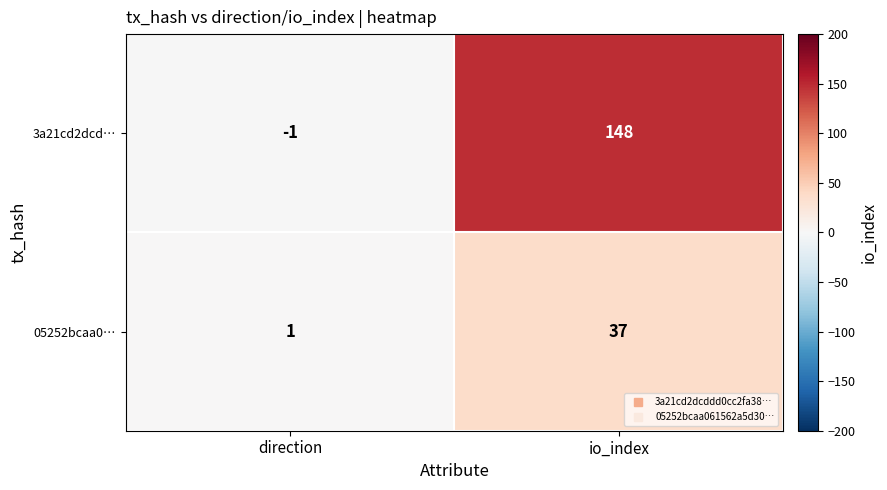

How many distinct data groups are displayed?

2